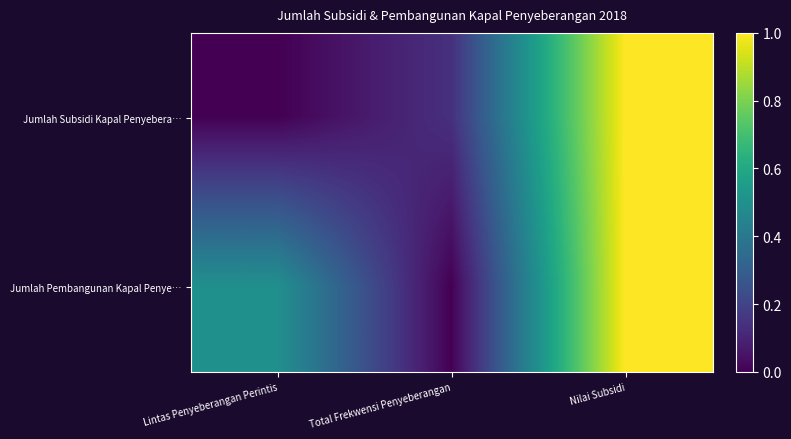

Between Total Frekwensi Penyeberangan and Nilai Subsidi, which is larger?

Nilai Subsidi